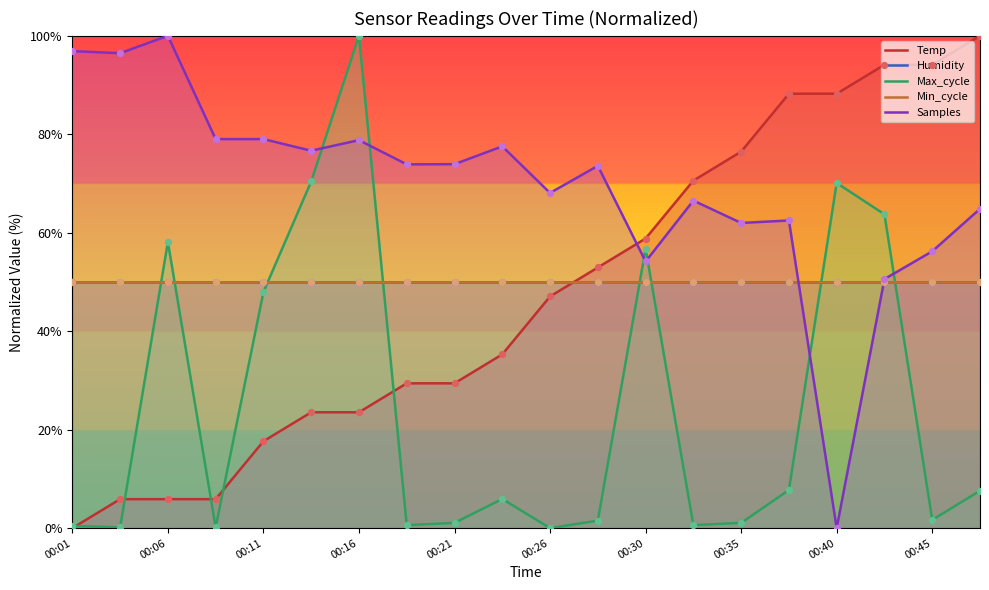

Which series contains the lowest Y value?

Temp